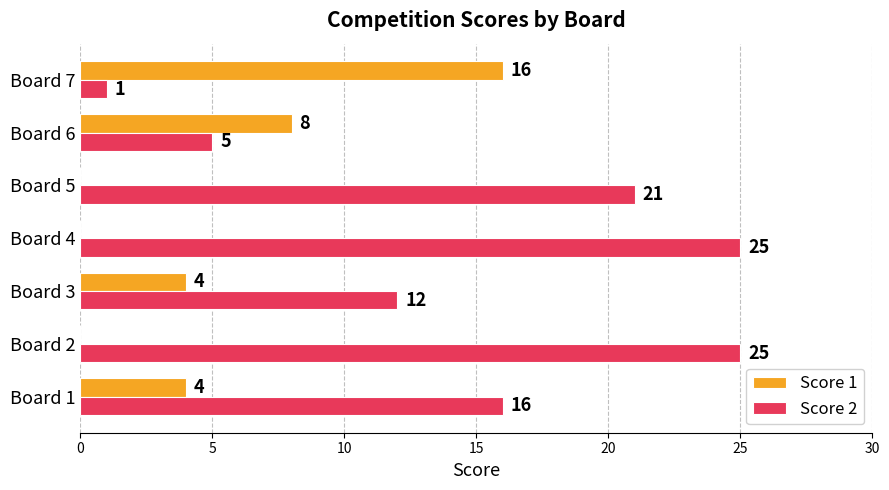

What is the maximum value for Score 2?

25